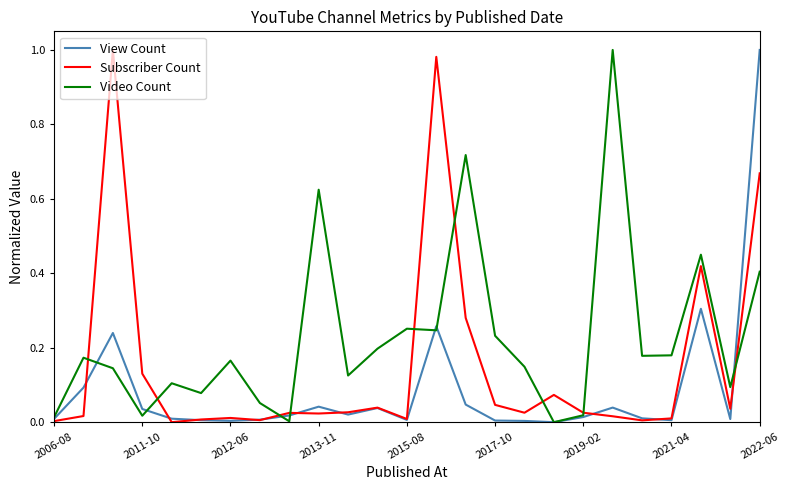

List the series in order of their overall mean, lowest first.

View Count, Subscriber Count, Video Count